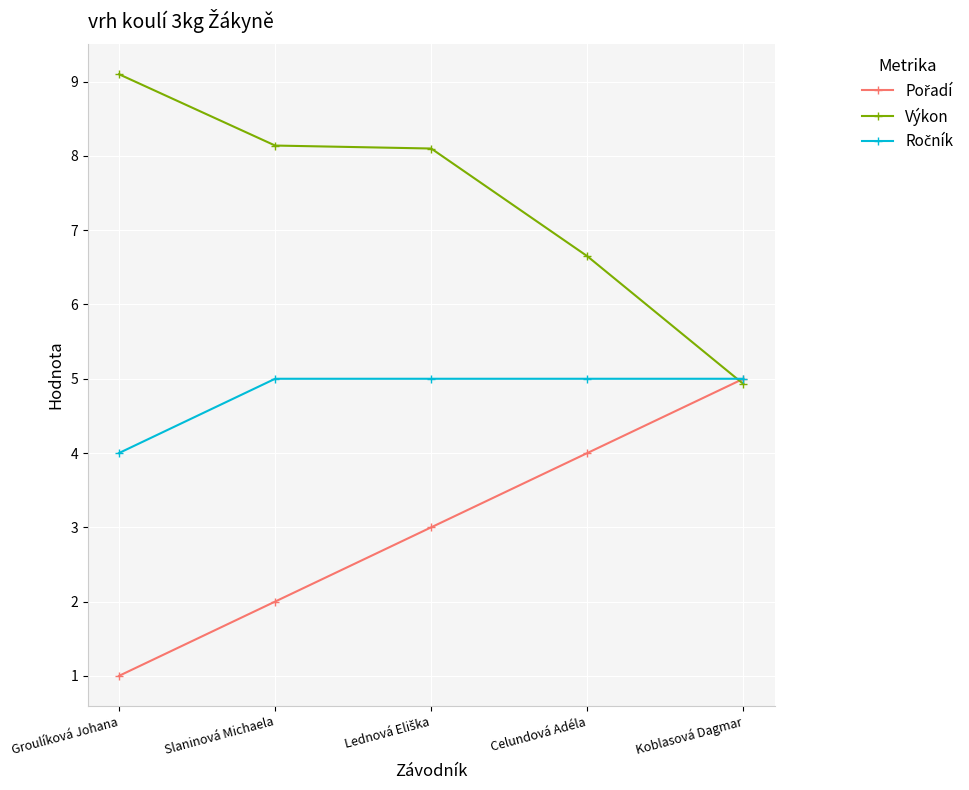

At which category does the chart reach its minimum across all series?

Groulíková Johana